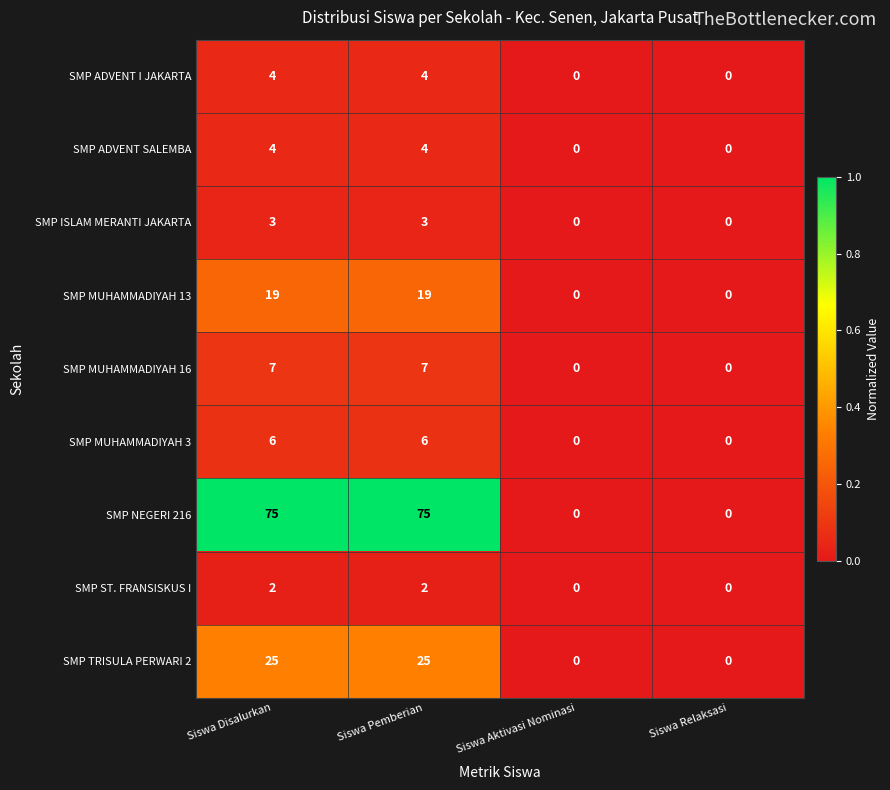

What is the highest value of the SMP ISLAM MERANTI JAKARTA series?

3